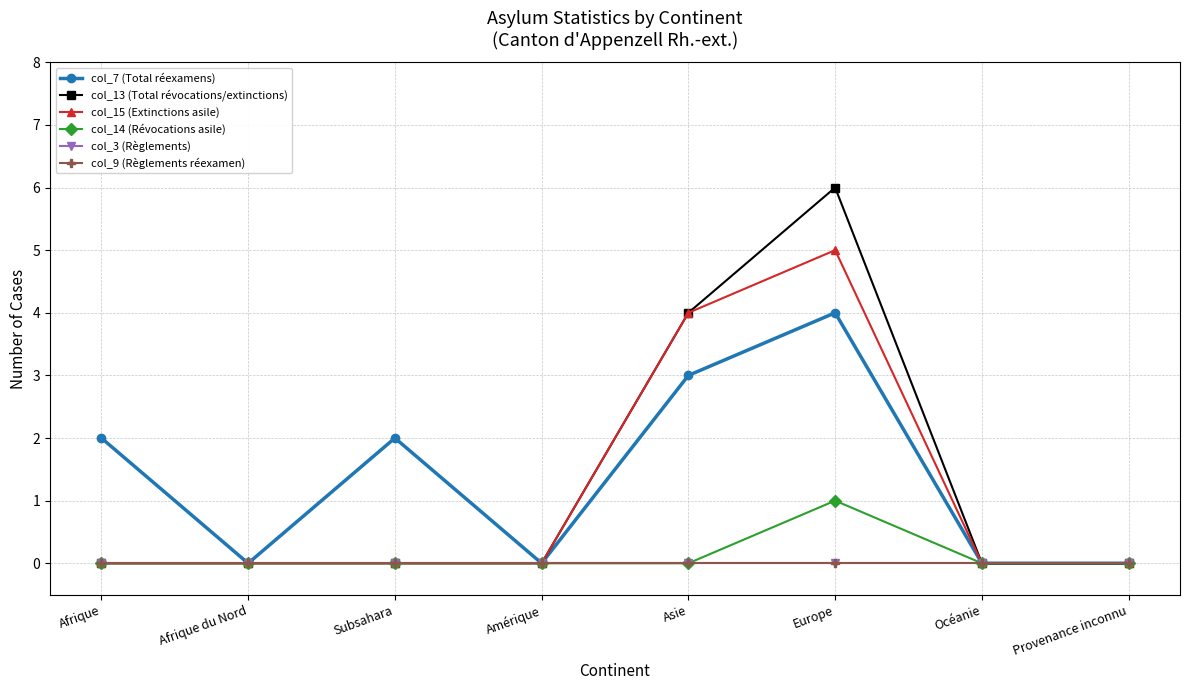

Does the chart have visible grid lines?

Yes